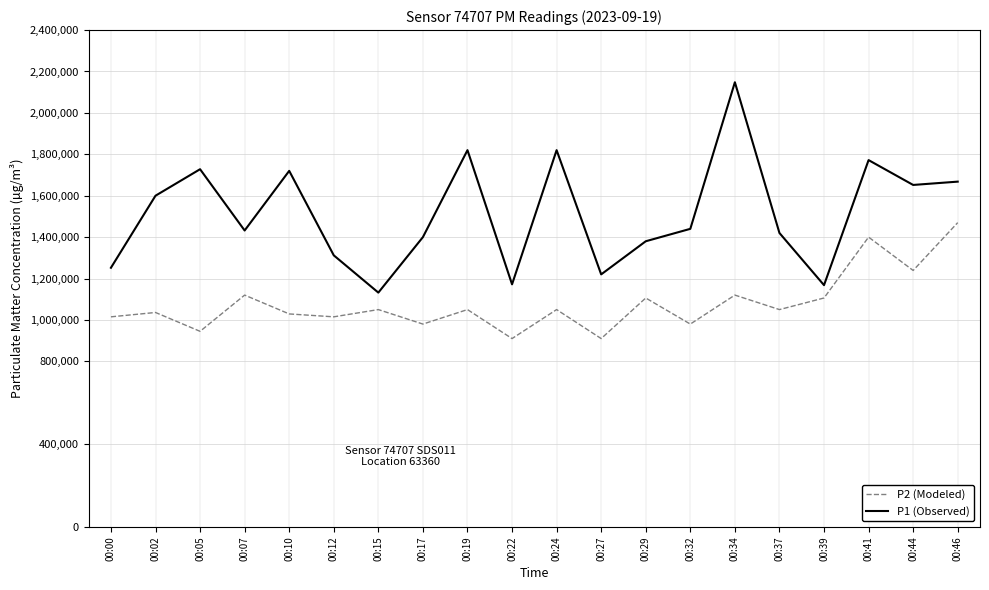

True or false: P2 (Modeled) and P1 (Observed) intersect in this chart.

False